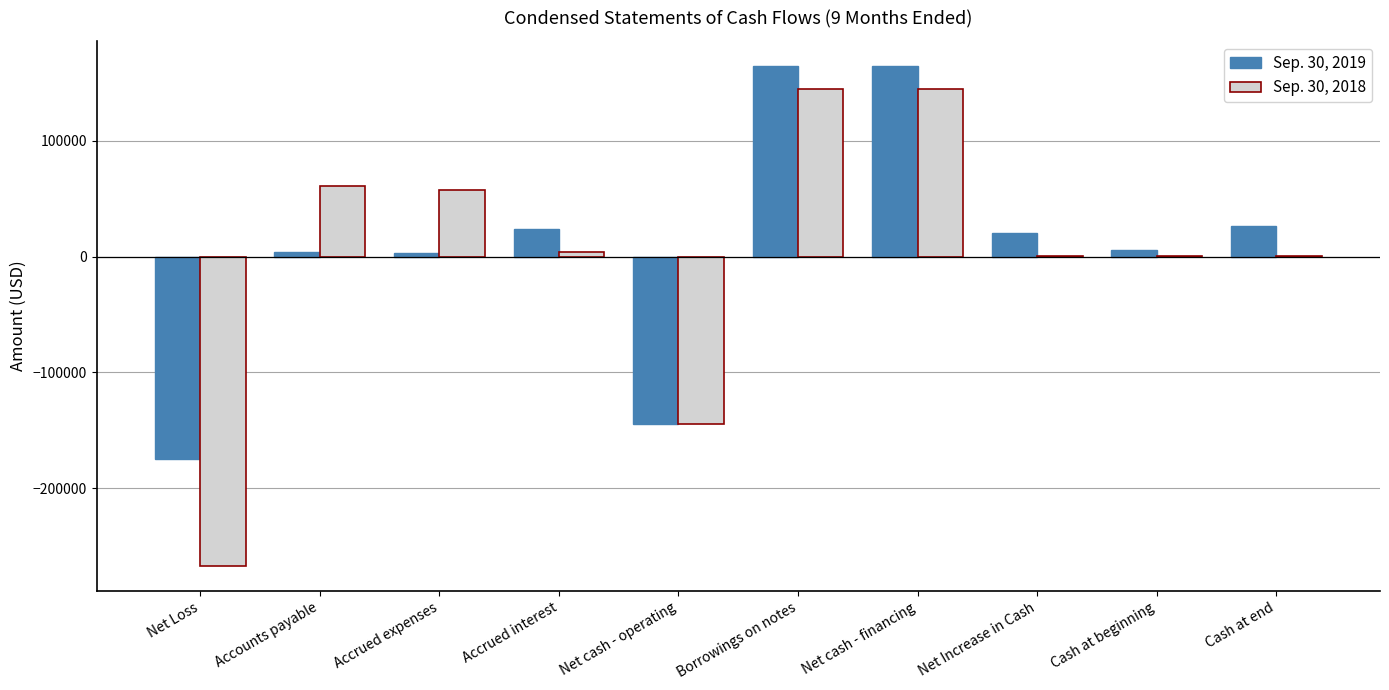

Between Net cash - operating and Net cash - financing, which series saw the biggest shift?

Sep. 30, 2019